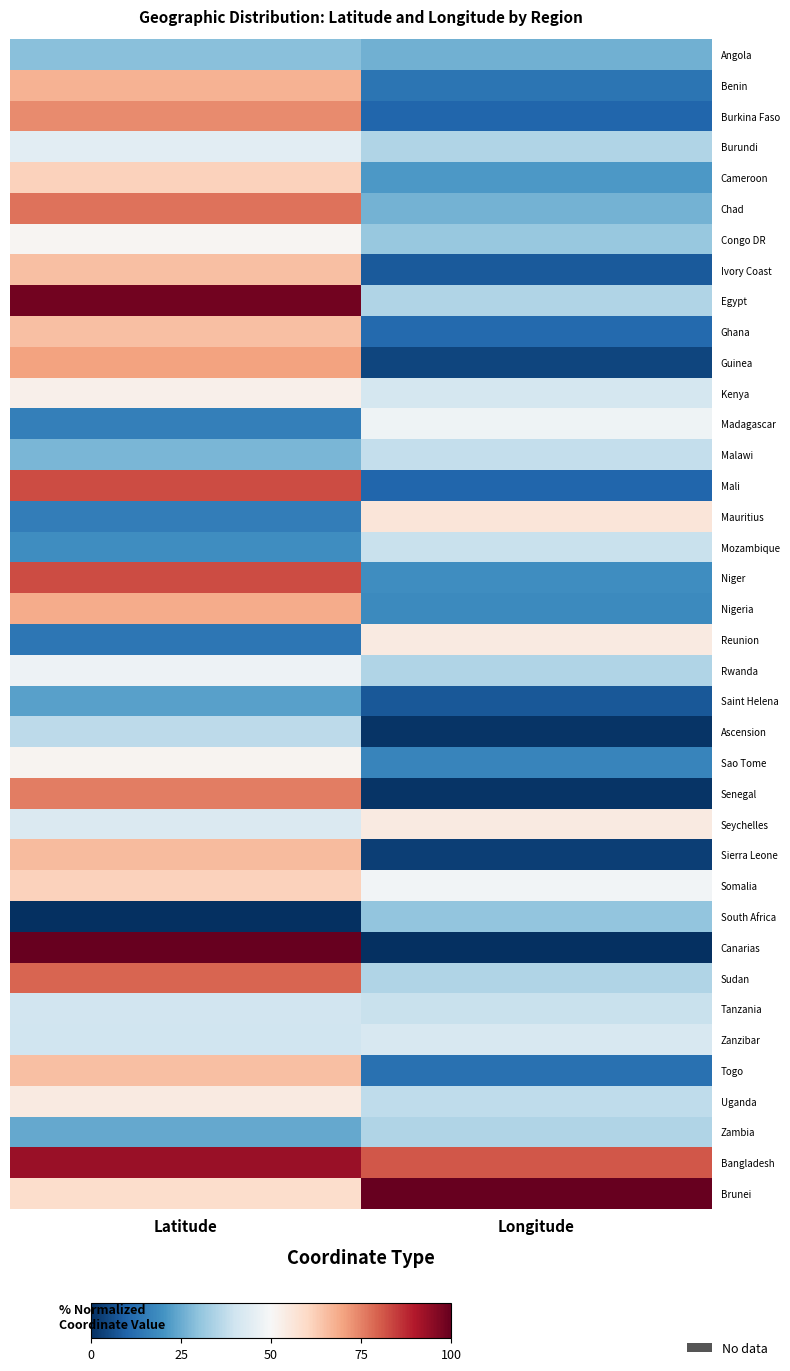

At which category is the sum across all series the highest?

Latitude